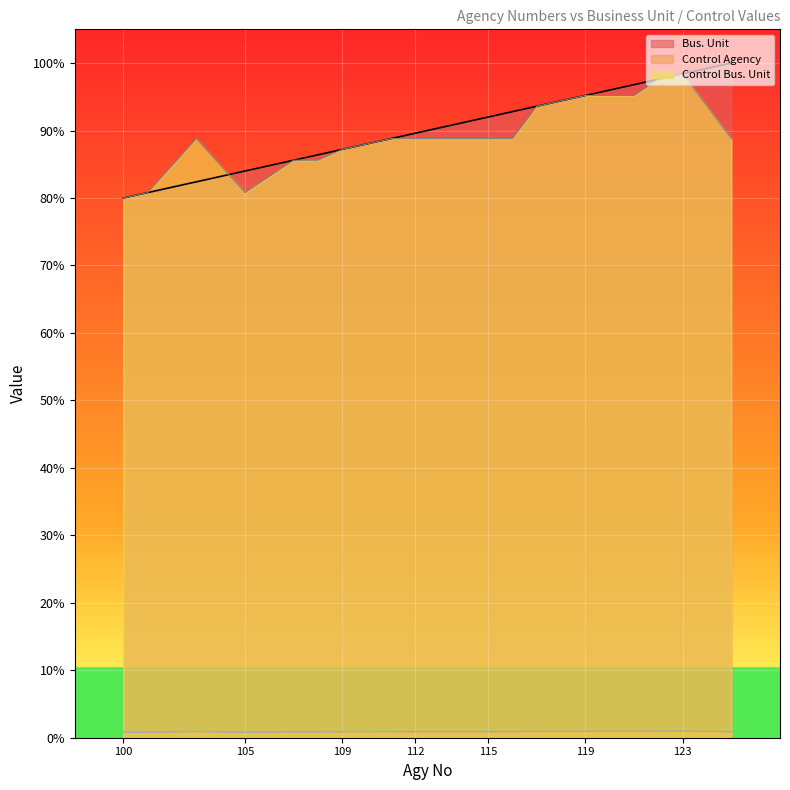

Which series ends up on top after the final intersection of Bus. Unit and Control Bus. Unit?

Bus. Unit